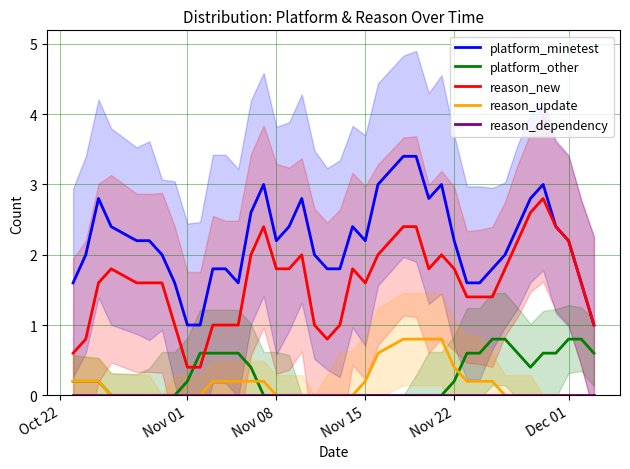

What is the maximum value for platform_minetest?

3.4